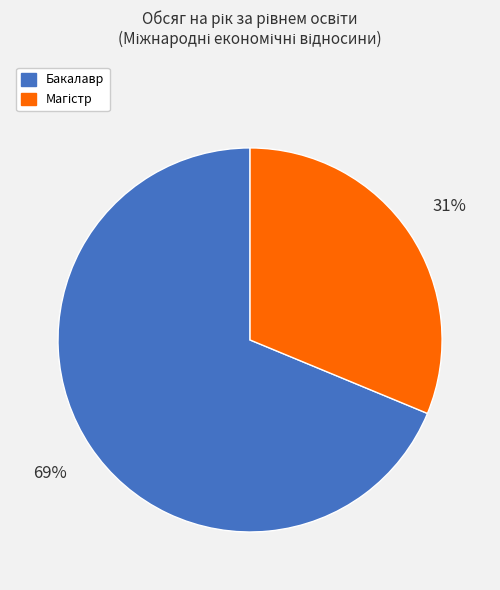

What is the largest slice in the pie chart?

Бакалавр